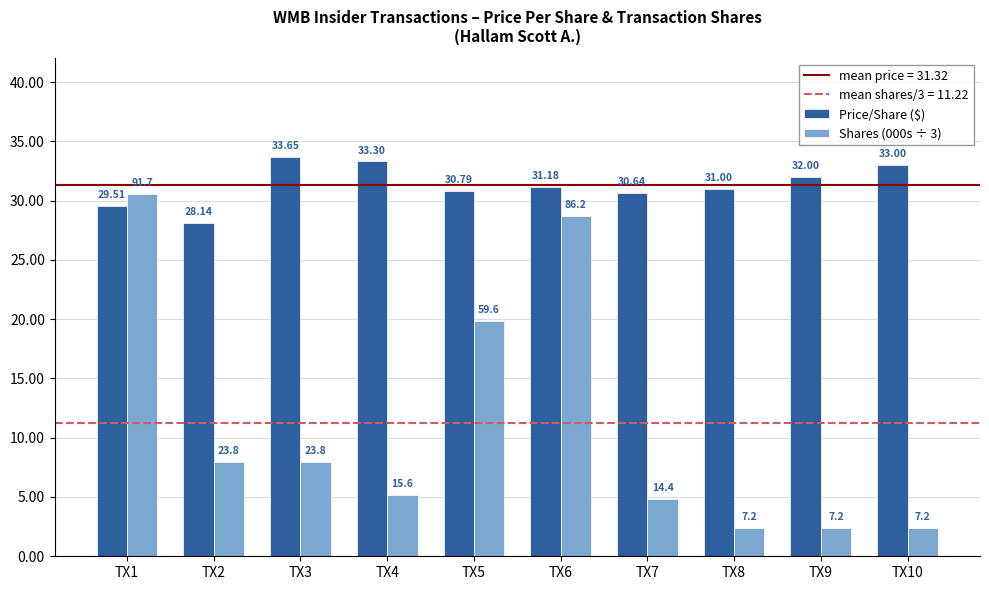

What is the value of the Price/Share ($) bar at the 6th from the left?

31.2